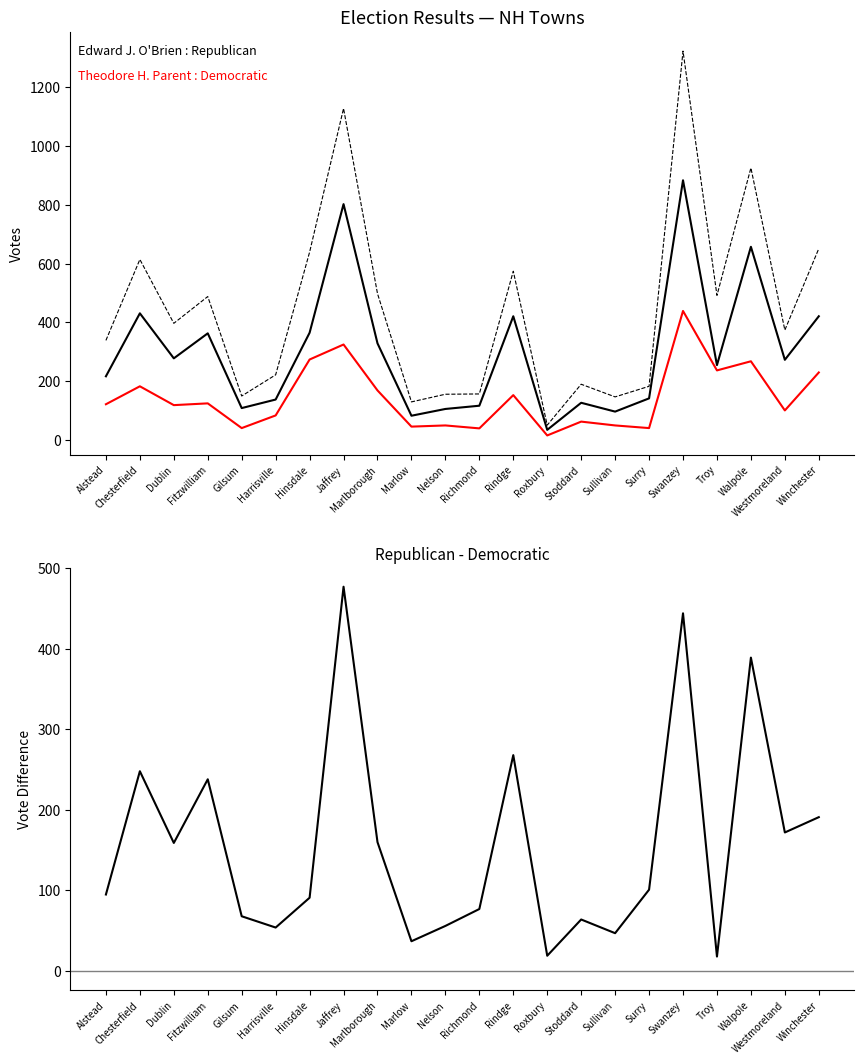

Which category has the lowest value in the Edward J. O'Brien (Republican) series?

Roxbury